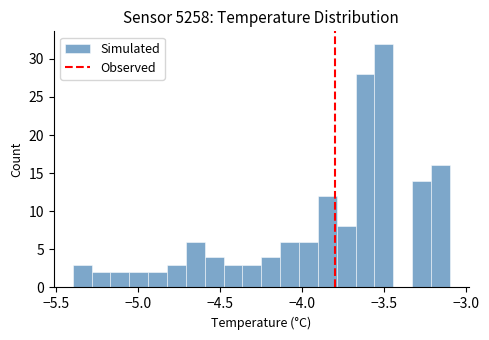

Around what value on the x-axis is the tallest bar? Give the approximate position of its centre, as read against the axis.

-3.50